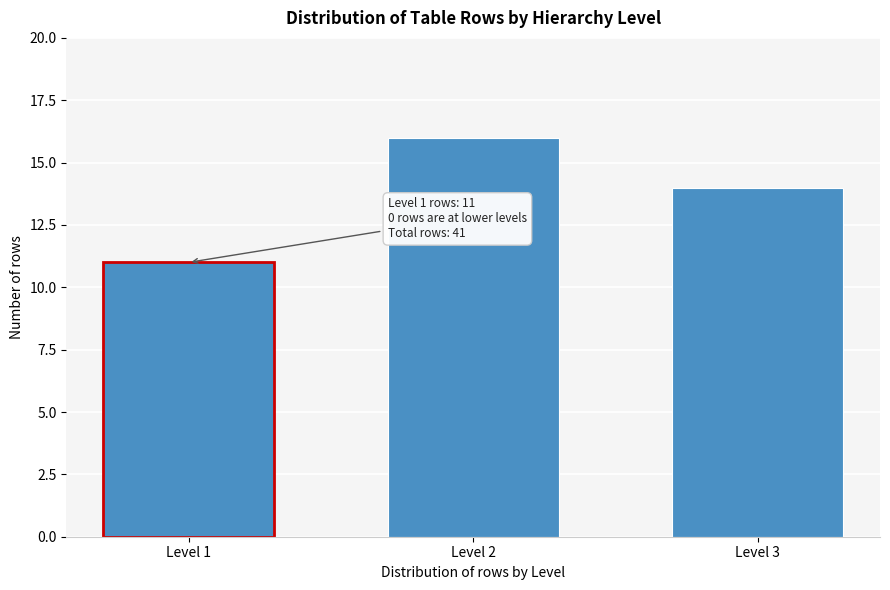

Reading right to left, list all the values displayed in this chart.

Level 3=14	Level 2=16	Level 1=11